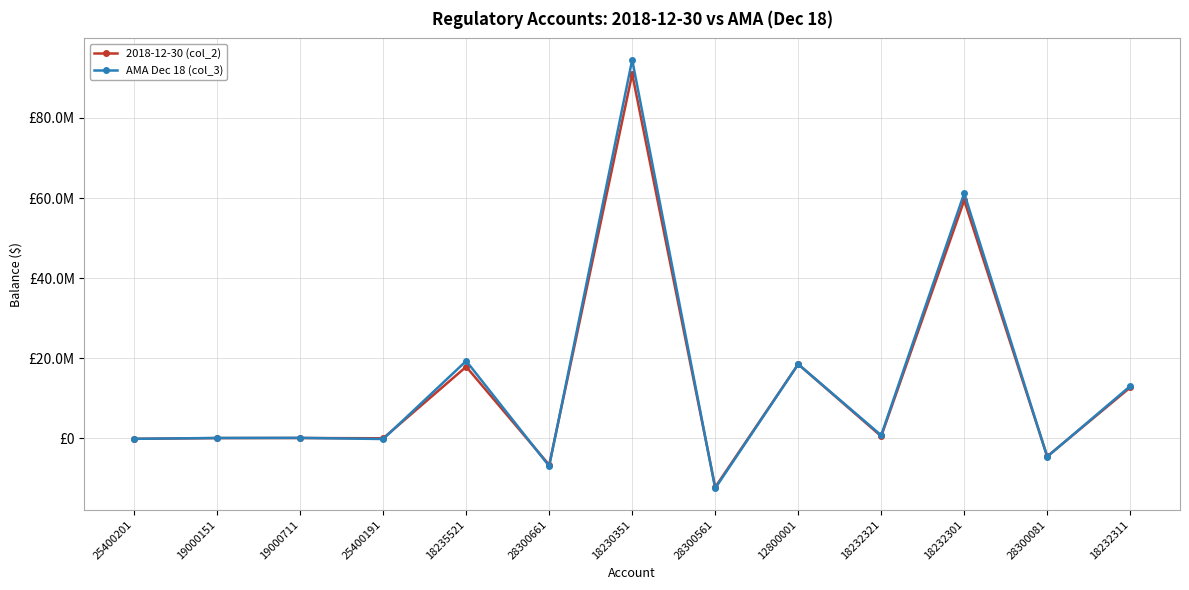

What is the difference between the 2018-12-30 (col_2) values at 25400201 and 25400191?

136170.2